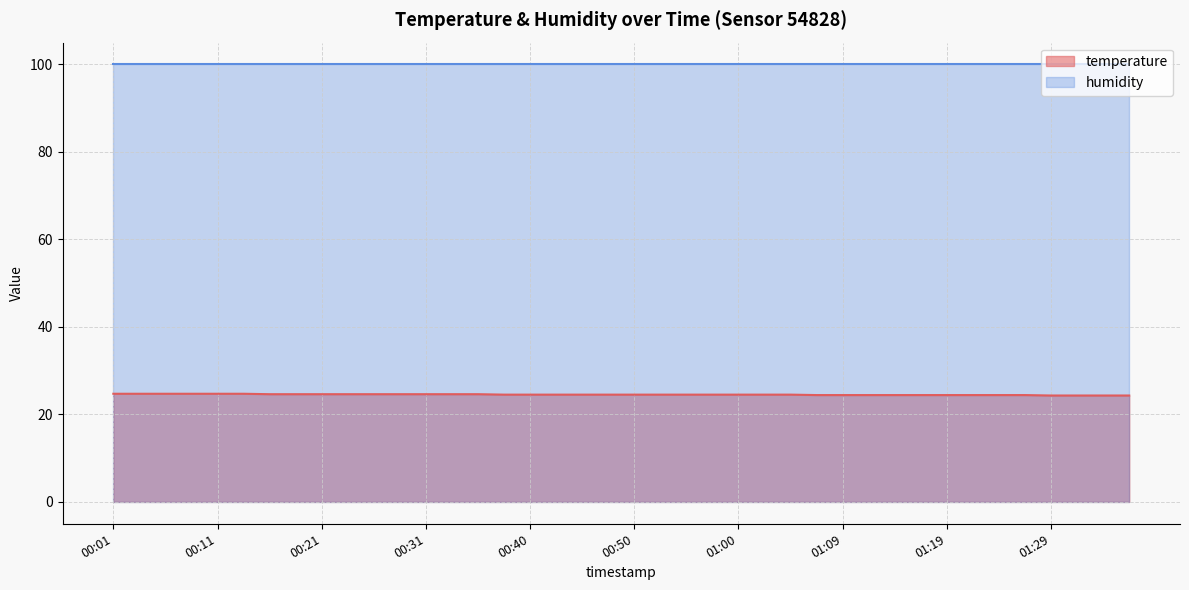

What is the average value?

24.5